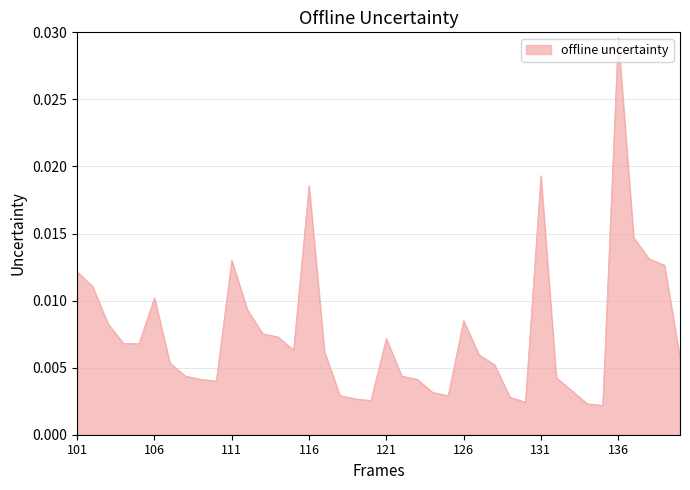

Is this an area chart (filled region under the line)?

Yes